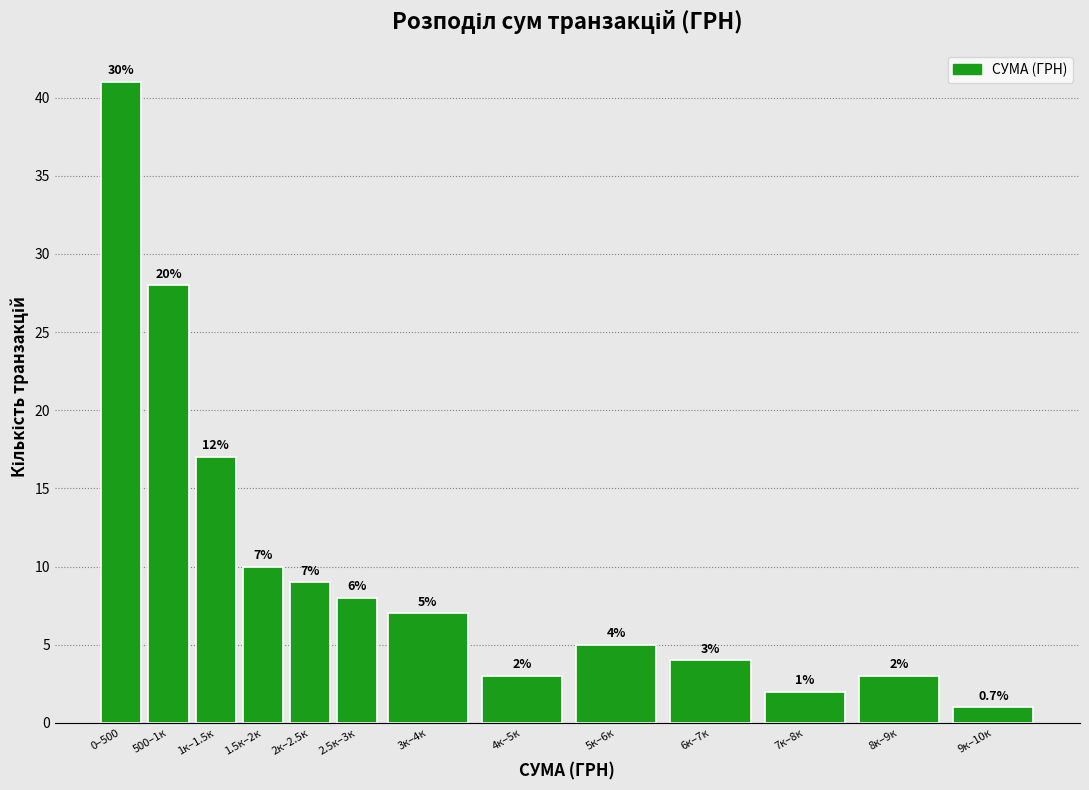

Reading right to left, extract all data points from this chart.

9к–10к=1	8к–9к=3	7к–8к=2	6к–7к=4	5к–6к=5	4к–5к=3	3к–4к=7	2.5к–3к=8	2к–2.5к=9	1.5к–2к=10	1к–1.5к=17	500–1к=28	0–500=41